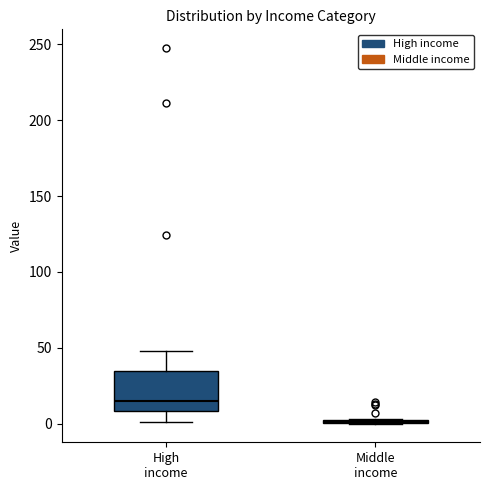

Where does the lower whisker of the box for High income end on the y-axis? The values are not printed on the chart, so give them approximately, as read against the axis.

0